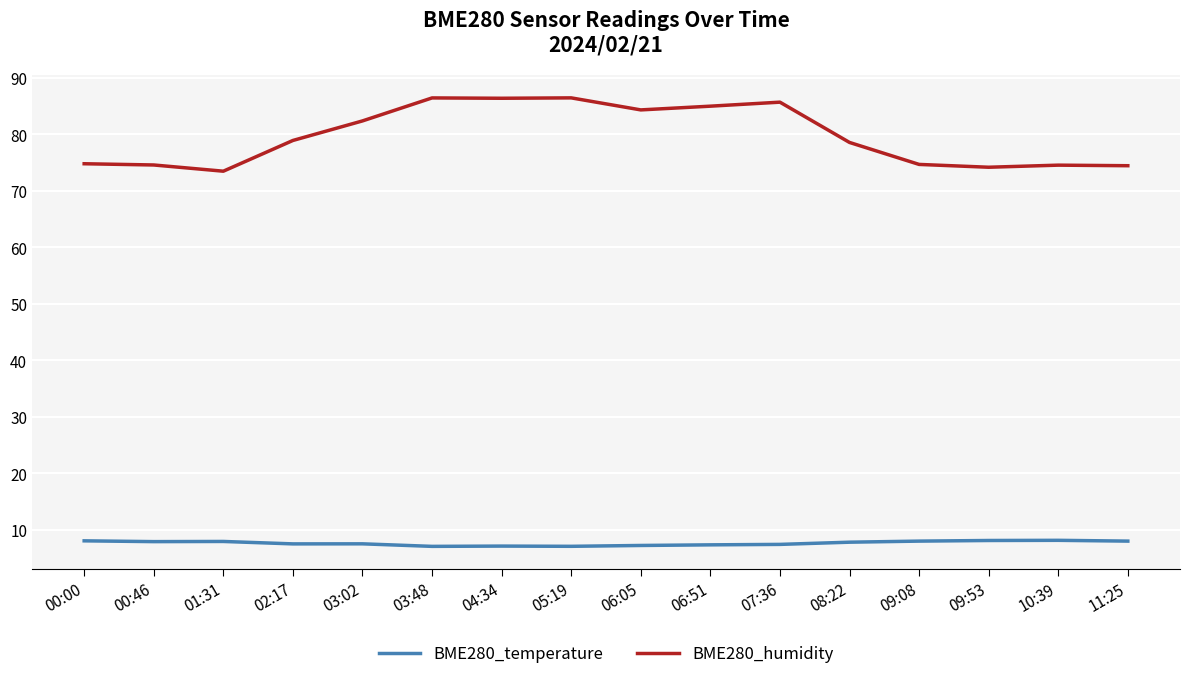

Count the number of categories in the chart.

16